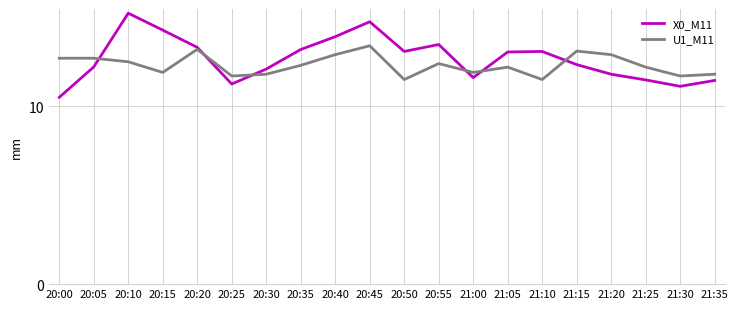

How many interior local peaks does the X0_M11 series have?

4